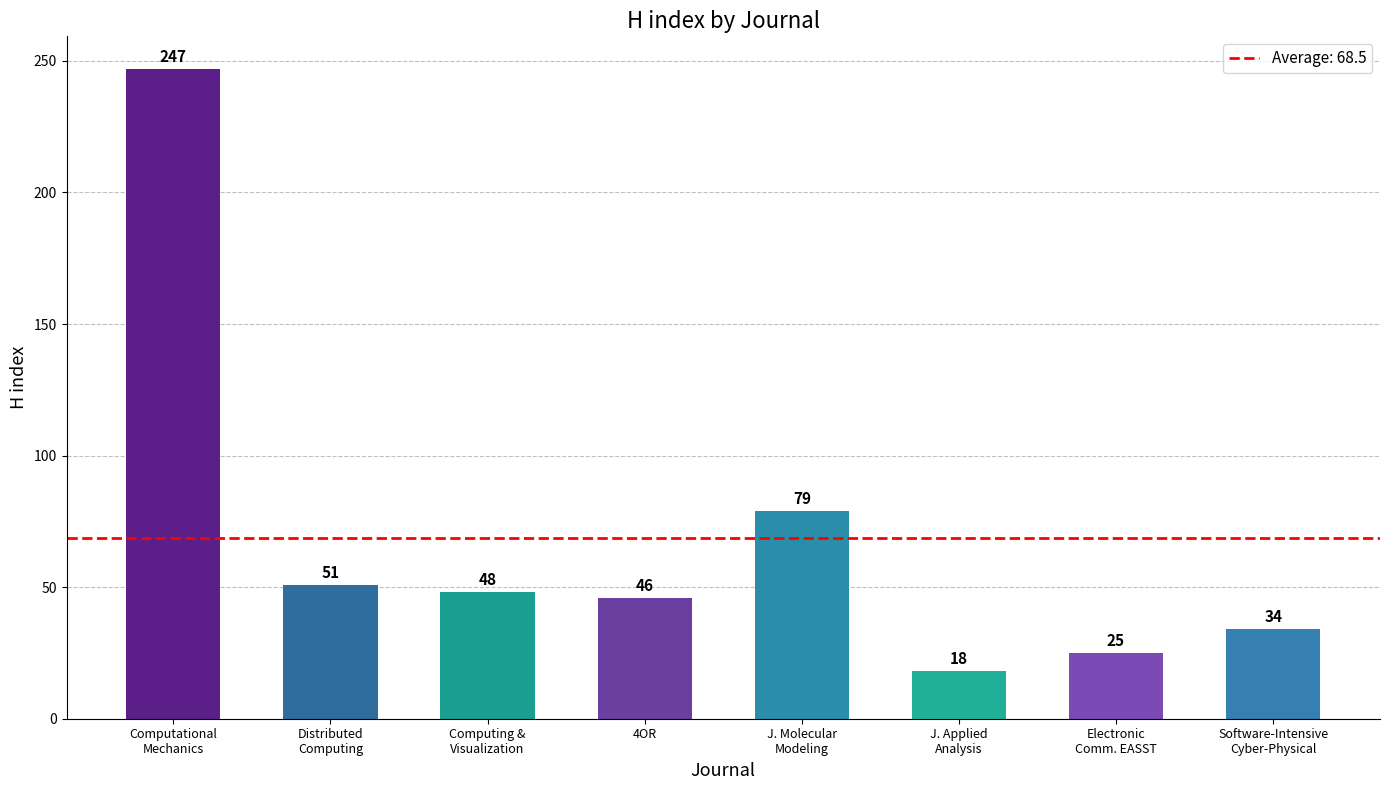

What is the sum of the values at Computing &
Visualization and Electronic
Comm. EASST?

73